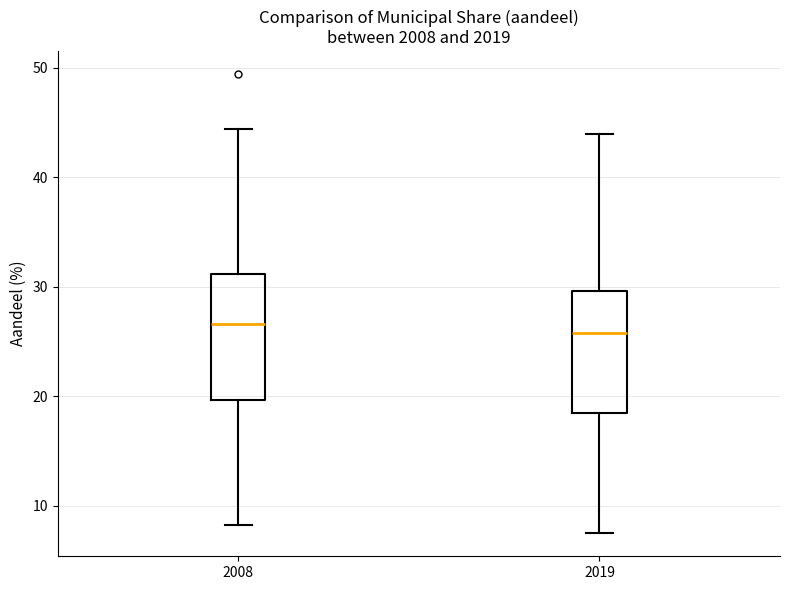

Where is the lower edge of the box at x = 2008 on the y-axis? The values are not printed on the chart, so give them approximately, as read against the axis.

20